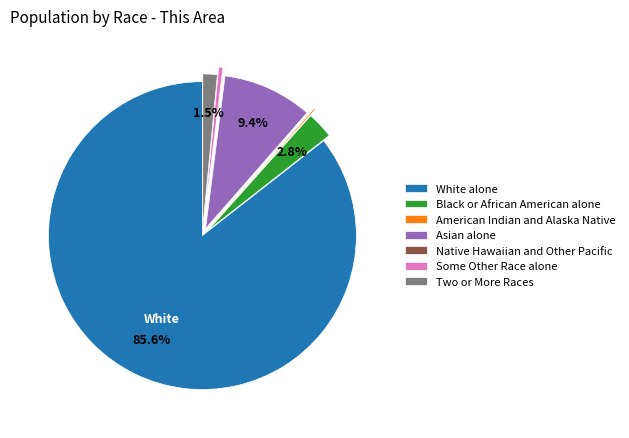

How much of the chart is everything except Two or More Races?

98.5%